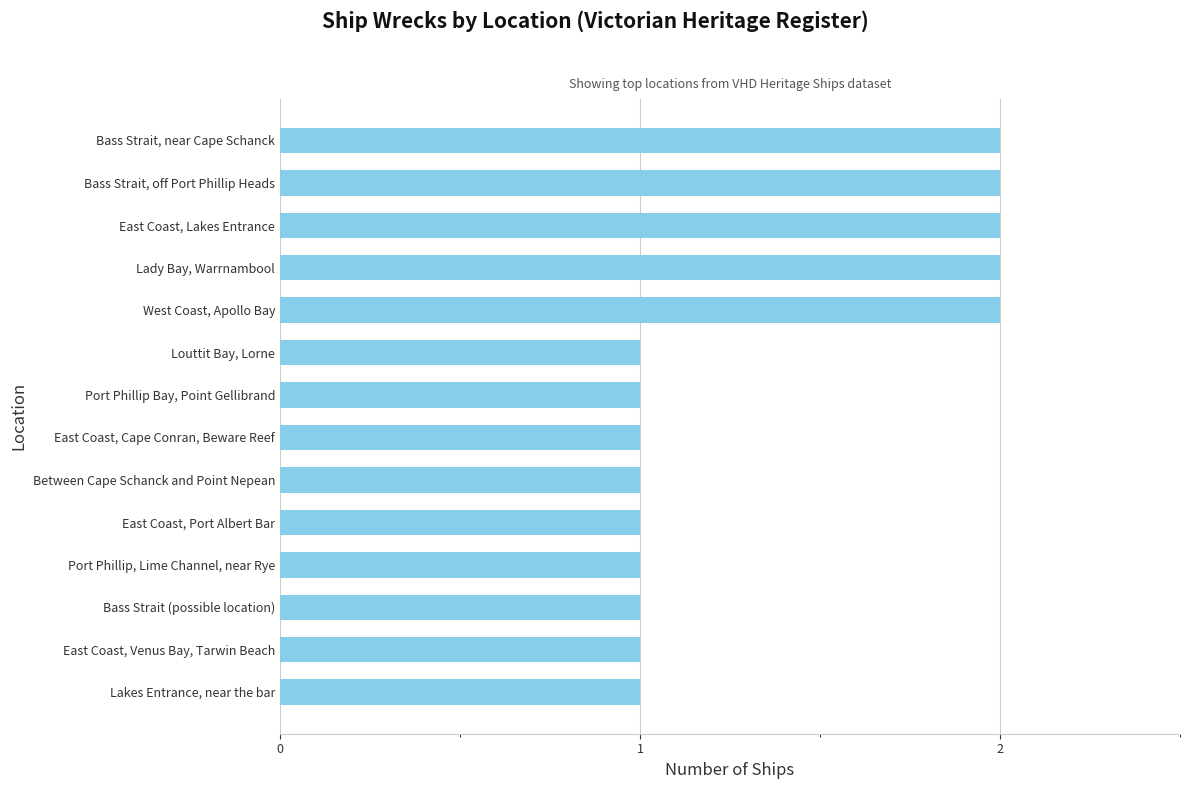

Is it true that the value at Louttit Bay, Lorne is 1?

True